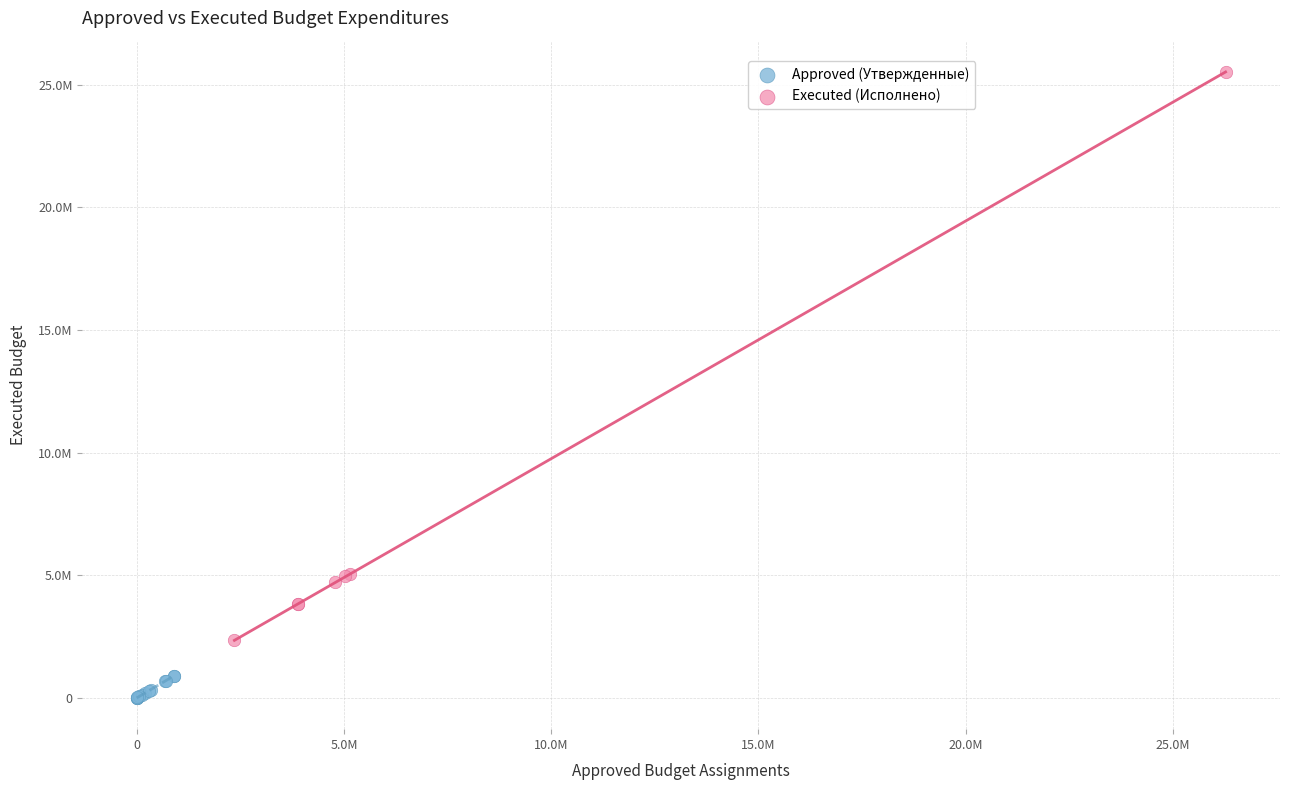

Which series contains the highest Y value?

Executed (Исполнено)